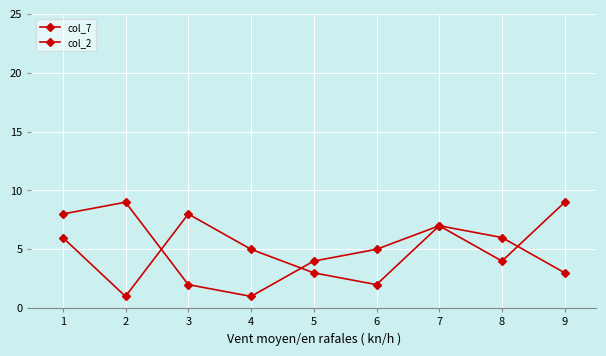

How many data points in col_7 are less than 5?

4